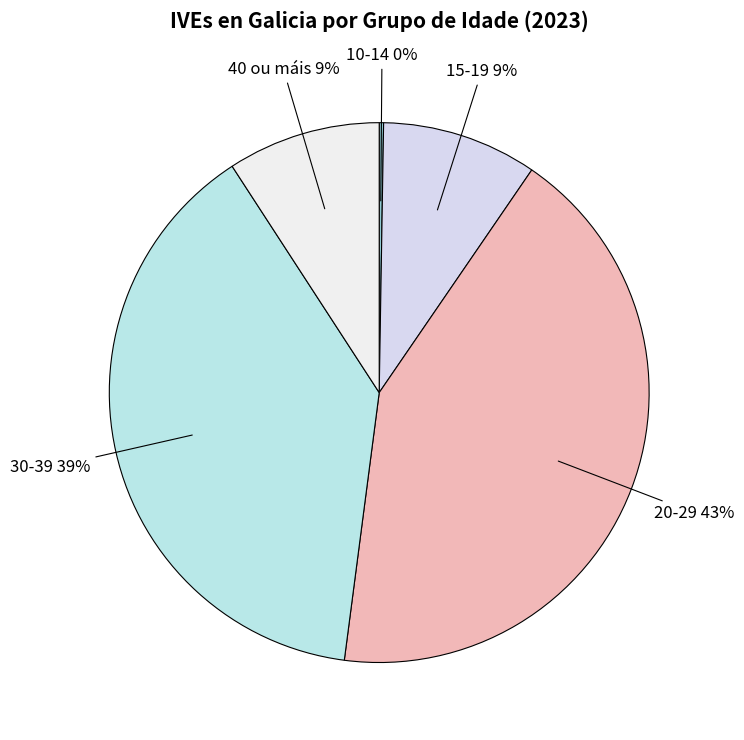

Does 20-29 represent more than half of the total?

No